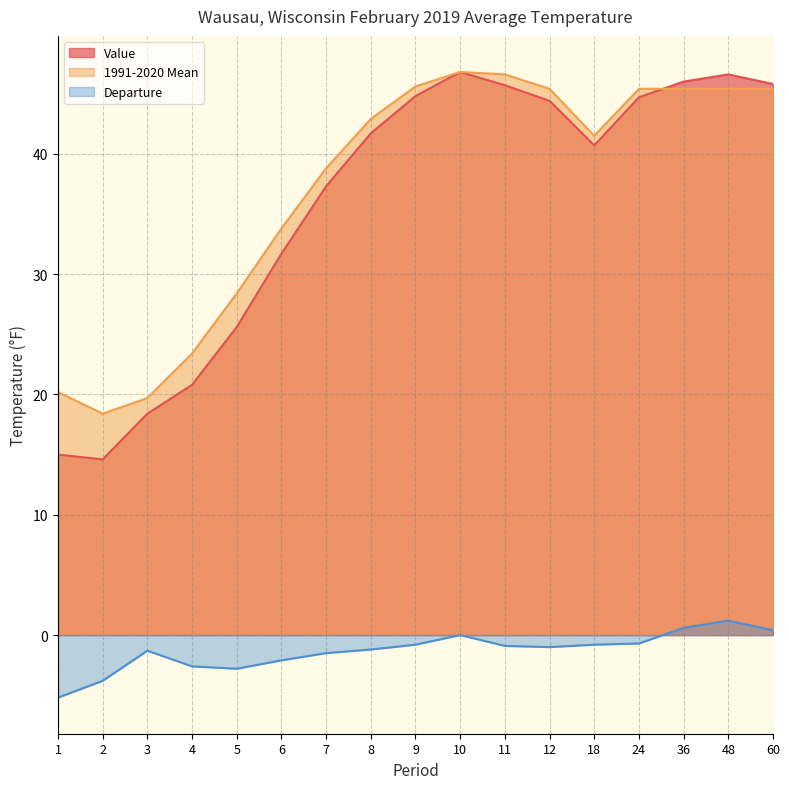

Rank the categories by 1991-2020 Mean value from highest to lowest.

10, 11, 9, 12, 24, 36, 48, 60, 8, 18, 7, 6, 5, 4, 1, 3, 2